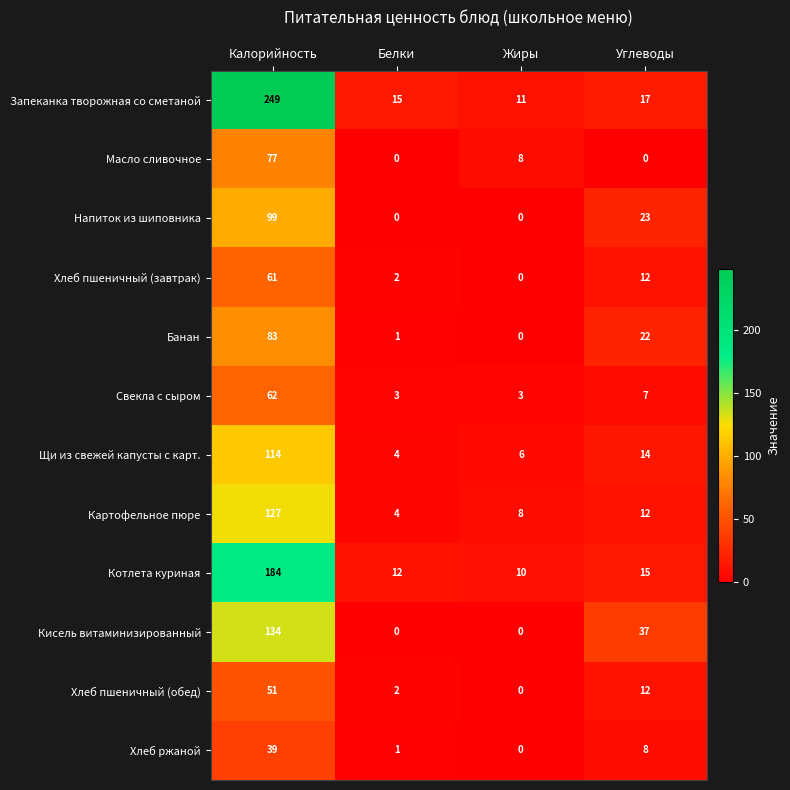

What is the difference between the maximum and minimum values in the Картофельное пюре series?

123